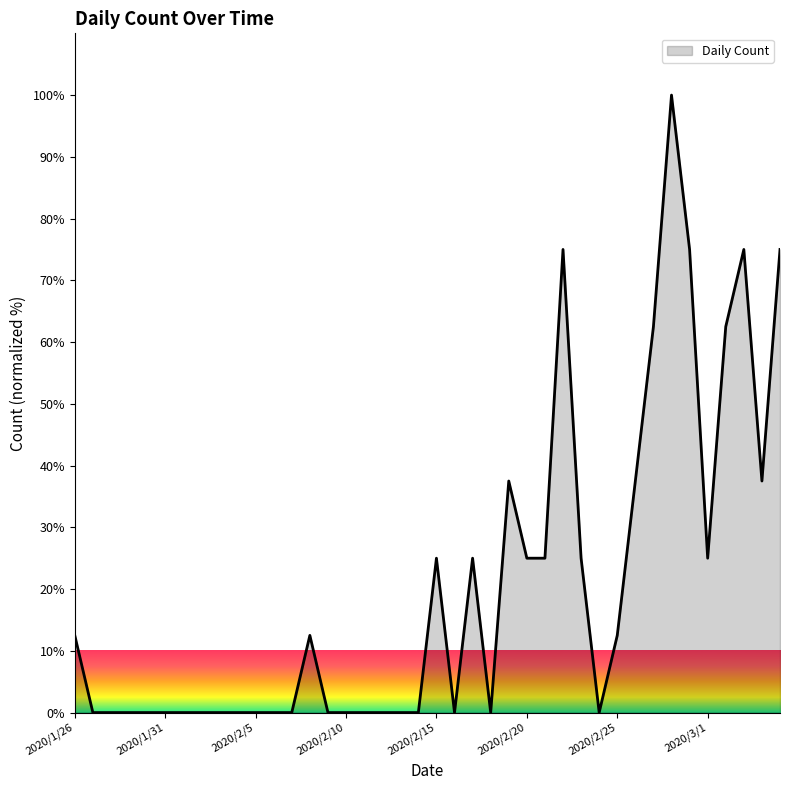

What is the greatest value displayed?

100.0